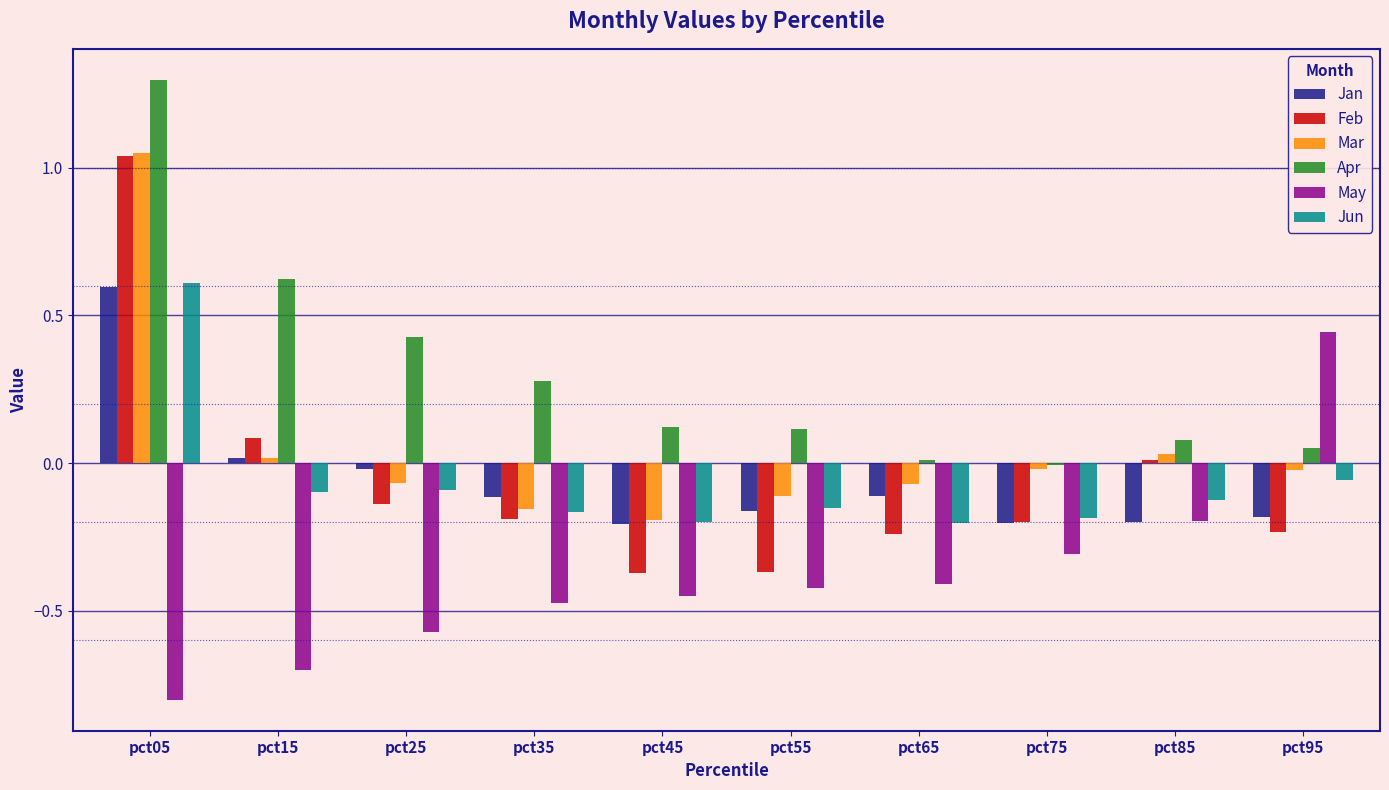

Which series has the largest range (max minus min)?

Feb